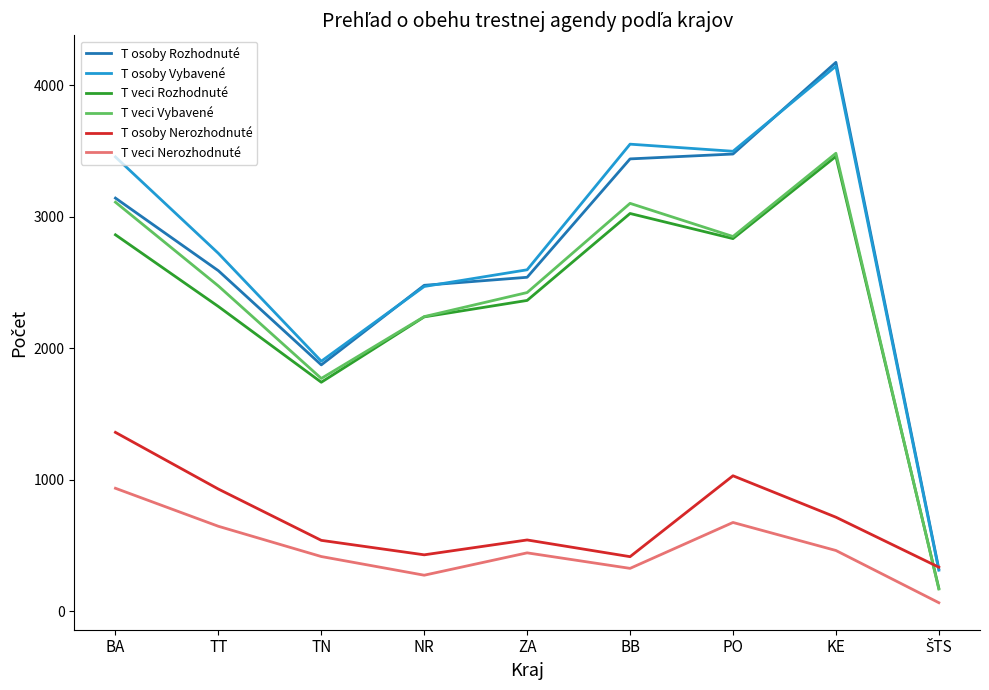

Is the value of T osoby Rozhodnuté at BB greater than the value of T veci Nerozhodnuté at PO?

Yes